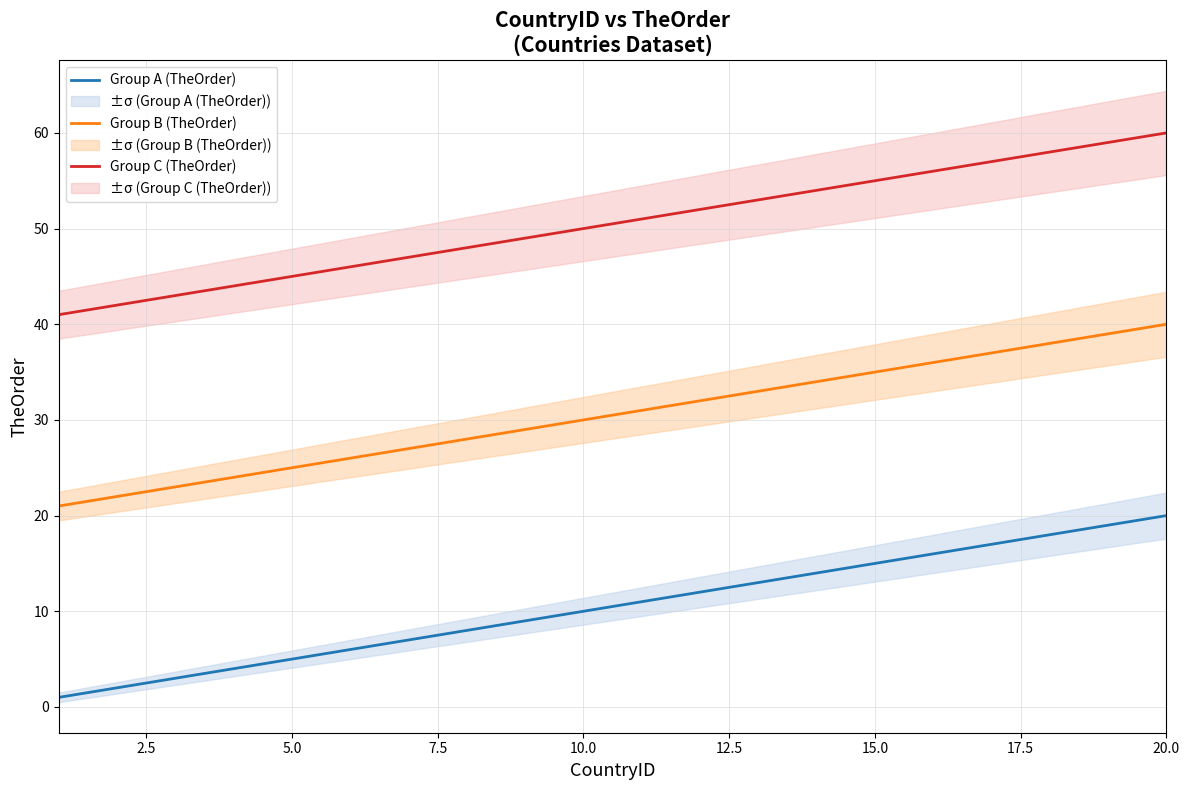

What is the label of the 18th point from the right?

5.0